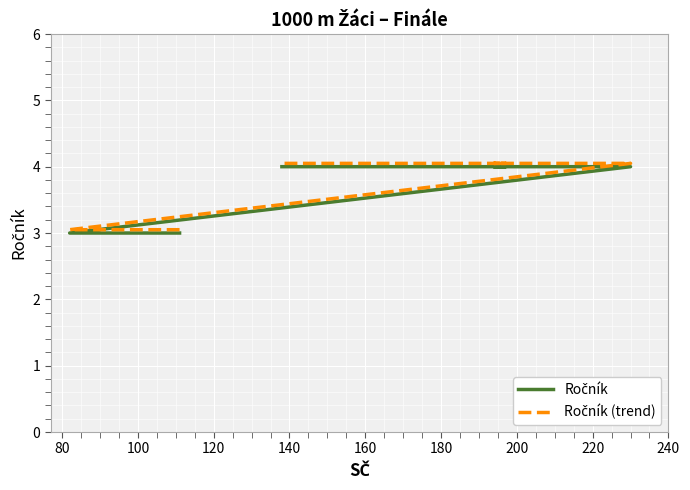

True or false: Ročník (trend) and Ročník cross at least once.

False